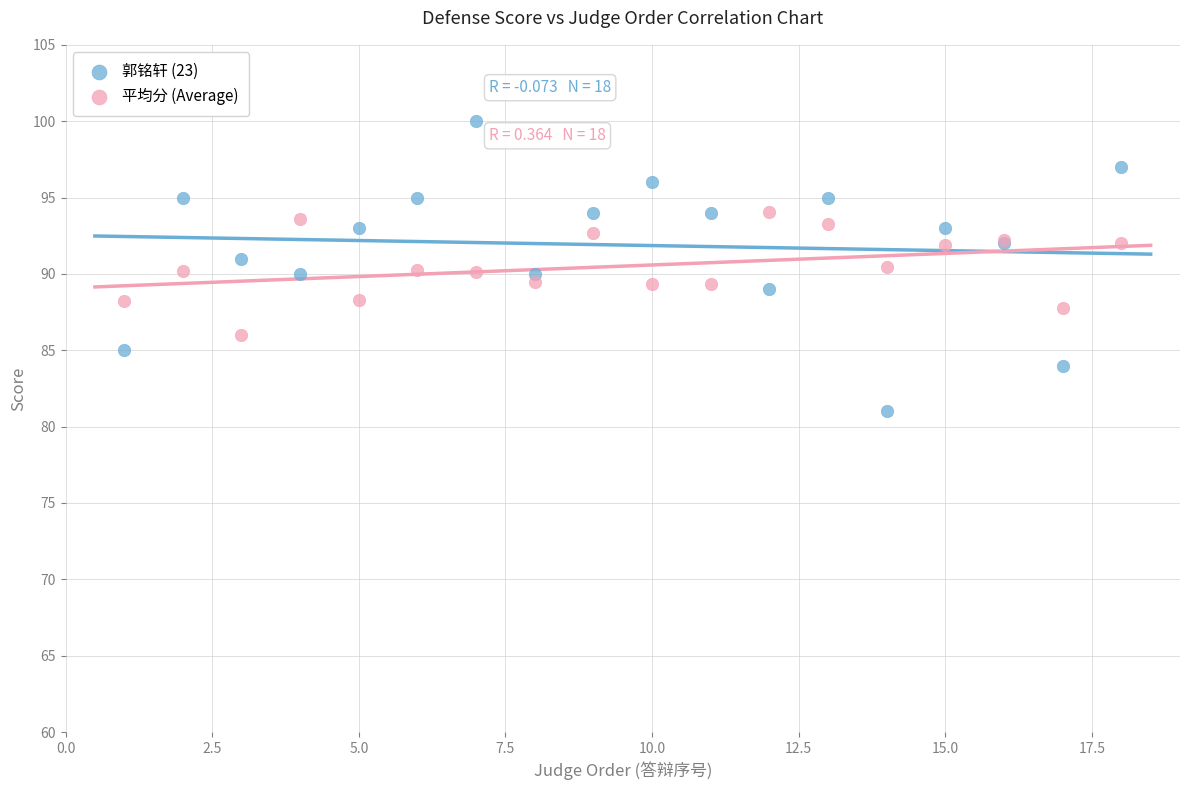

Which series contains the lowest Y value?

郭铭轩 (23)